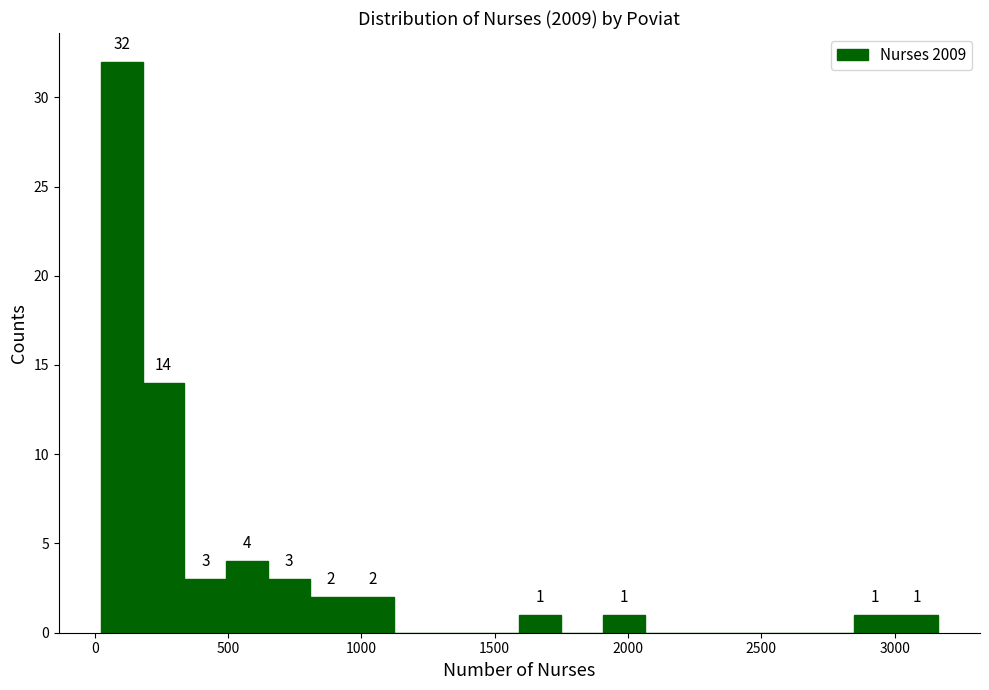

Around what value on the x-axis is the tallest bar? Give the approximate position of its centre, as read against the axis.

100